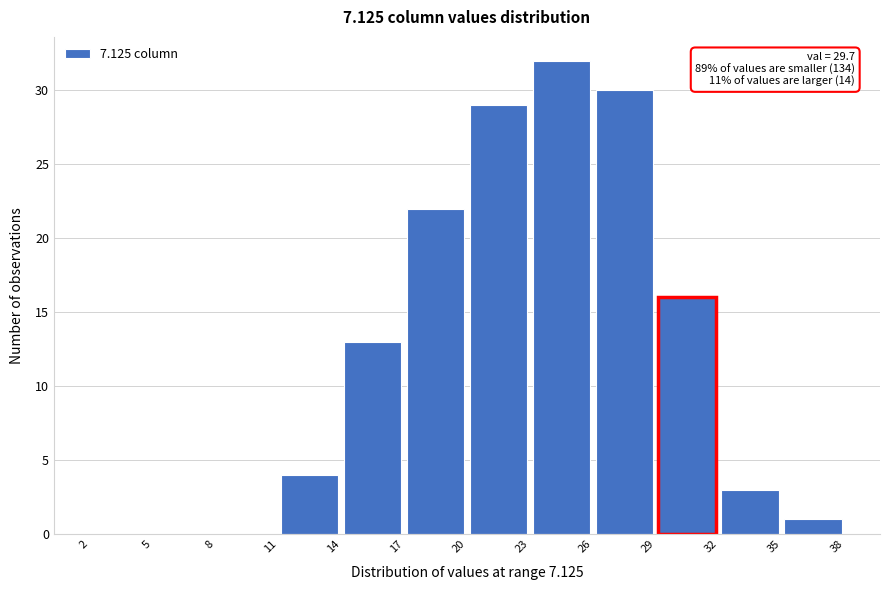

Over which range of the x-axis is the bar tallest?

23 to 26